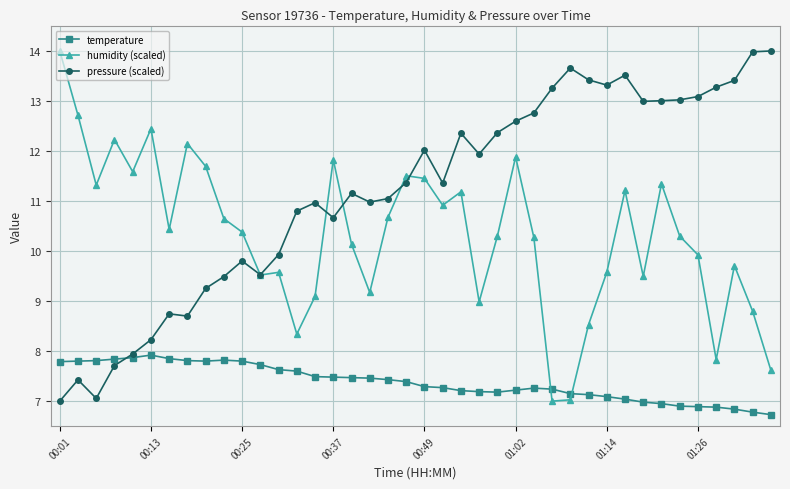

List the series in order of their overall mean, highest first.

pressure (scaled), humidity (scaled), temperature